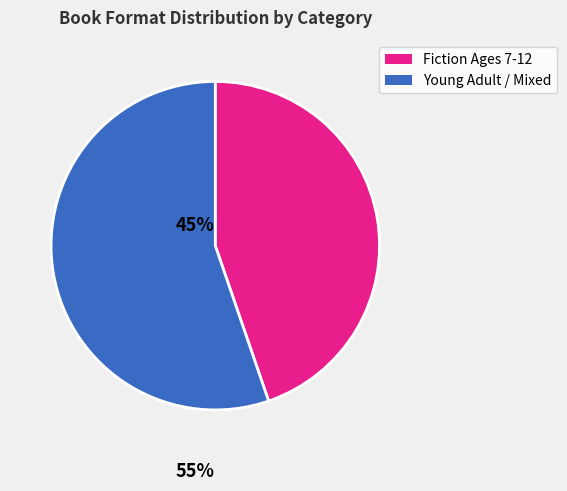

Is there a majority slice in this chart?

Yes